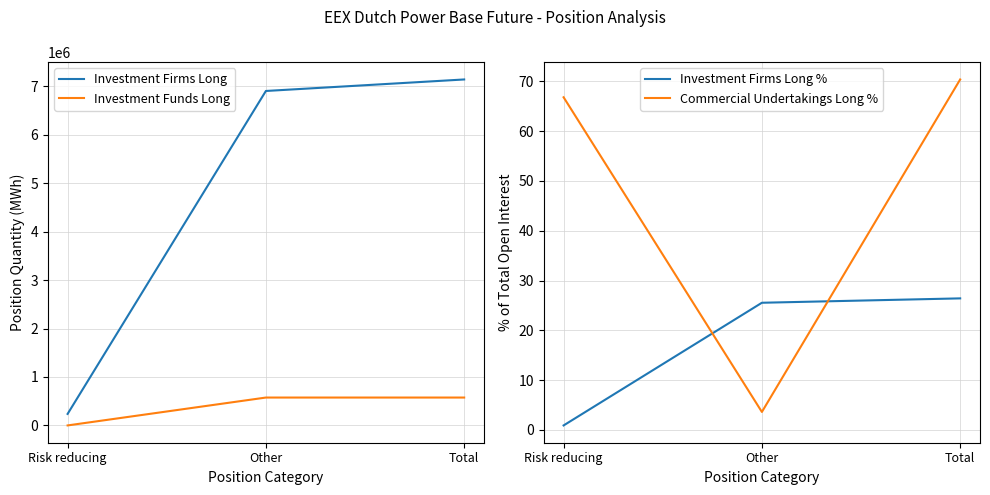

Rank the series at Other from highest to lowest value.

Investment Firms Long, Investment Funds Long, Investment Firms Long %, Commercial Undertakings Long %